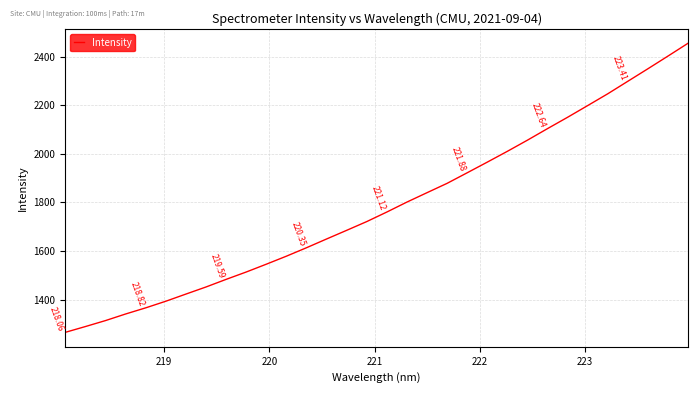

True or false: the data has more than 0 interior local peaks.

False